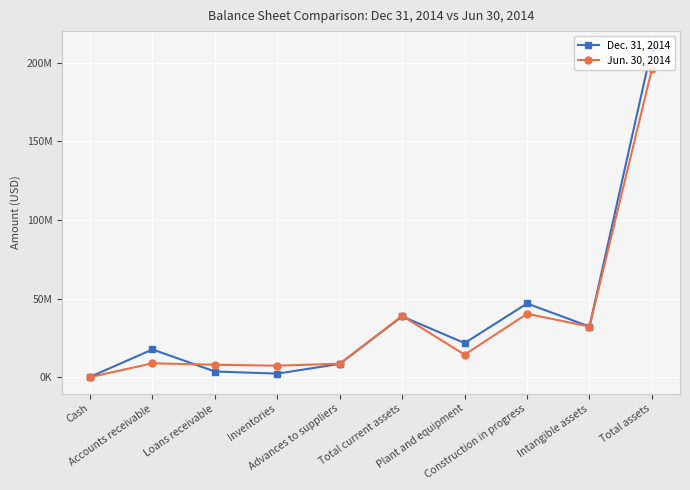

Is it true that Jun. 30, 2014 equals 13217873 at Loans receivable?

False